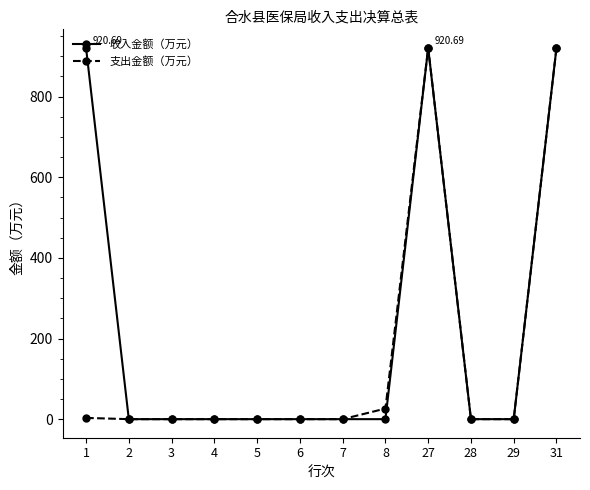

How many categories are shown in the chart?

12